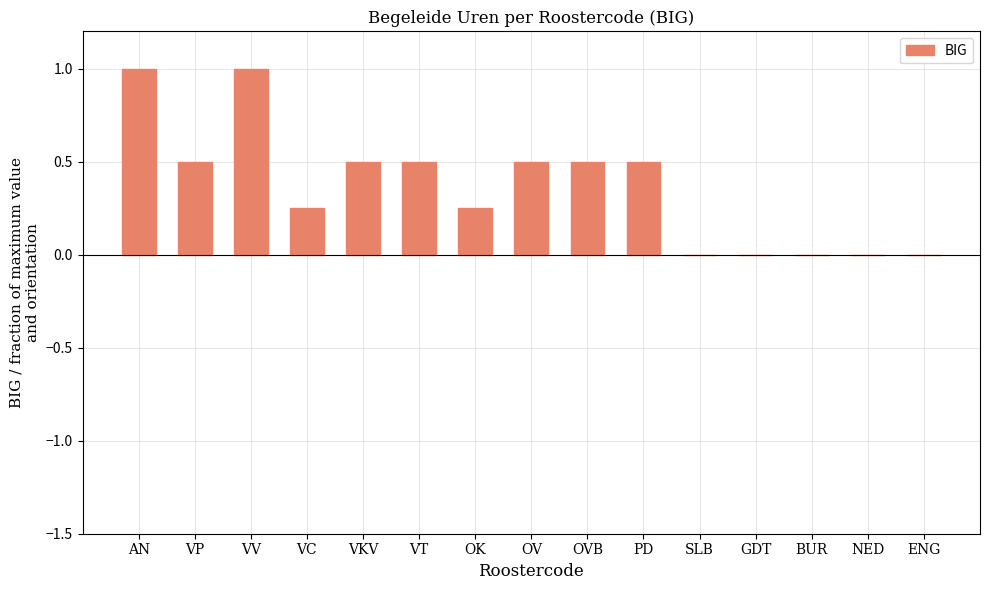

What is the maximum value shown in the chart?

1.0